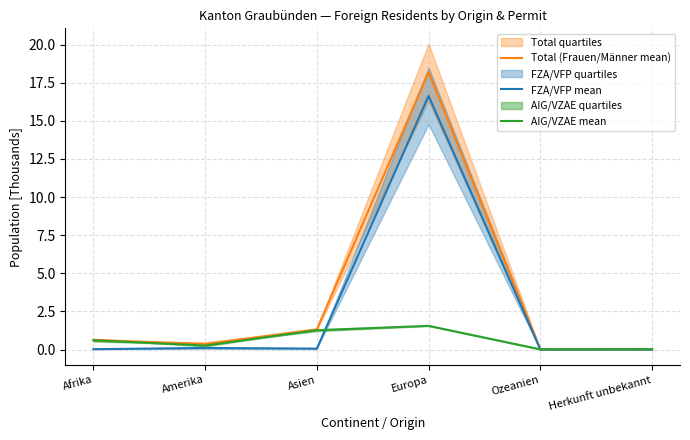

What is the spread (max minus min) of values at Amerika?

0.3